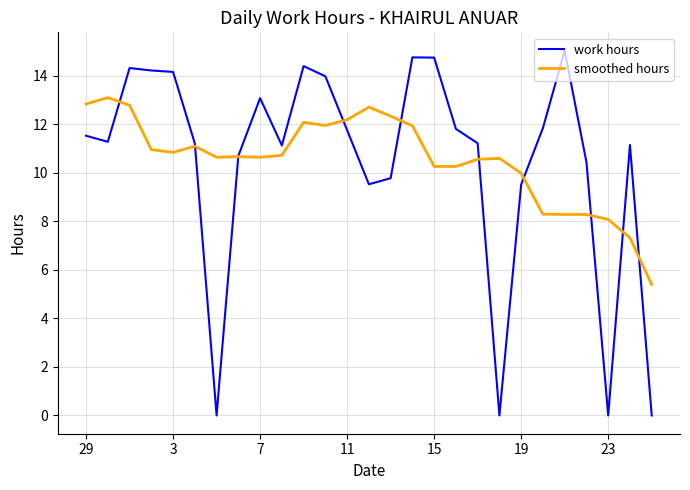

What is the maximum value shown in the chart?

15.0